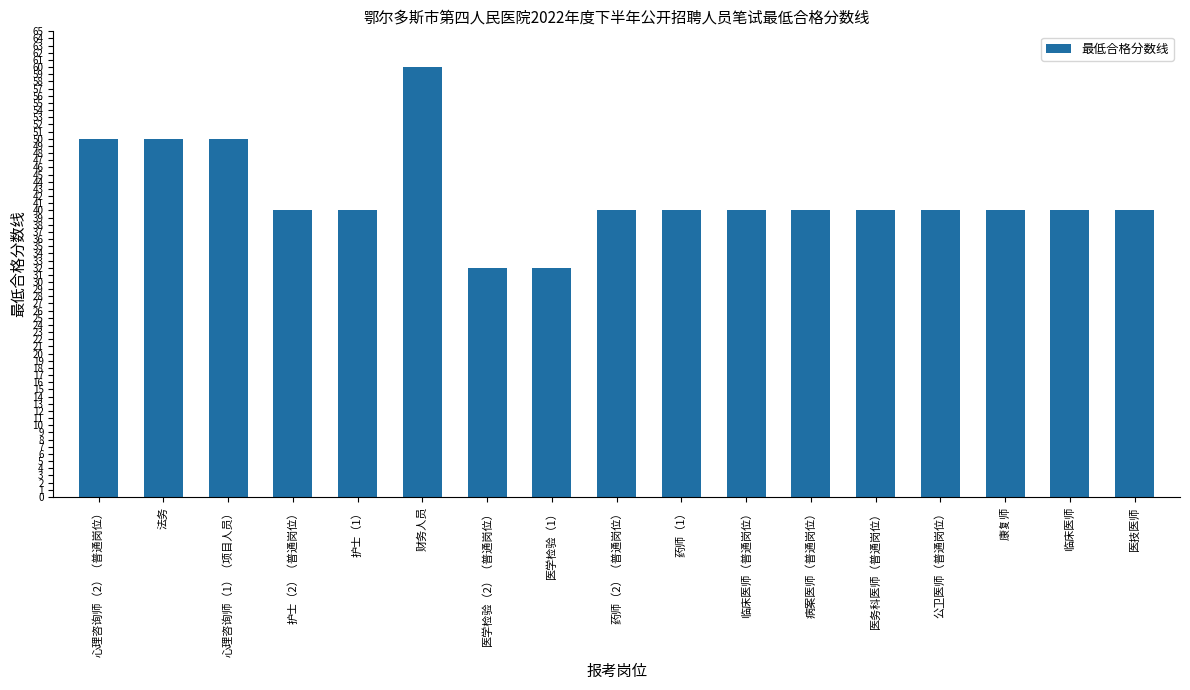

What is the difference between the maximum and minimum values?

28